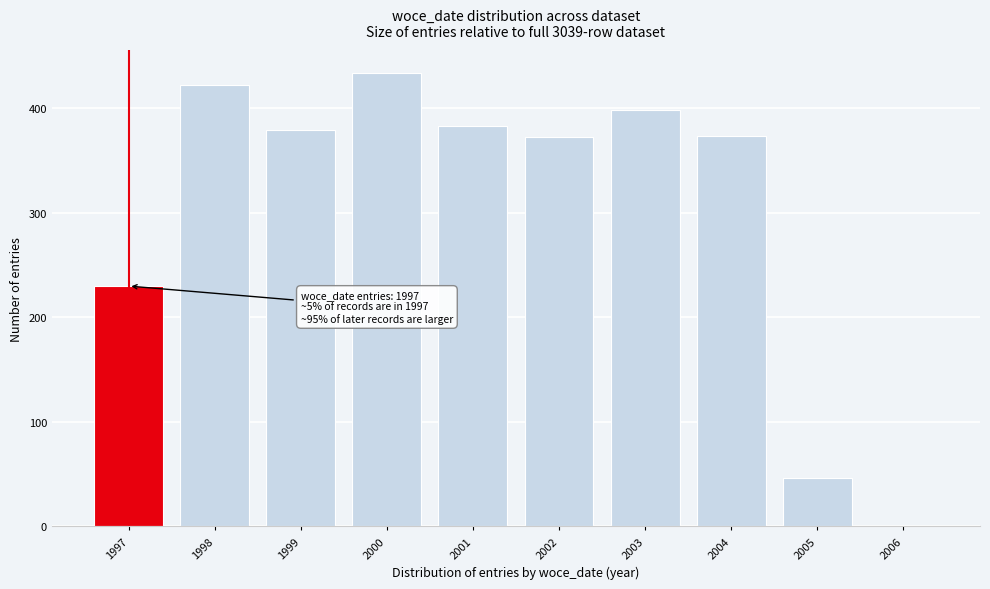

At which label is the value closest to 217?

1997